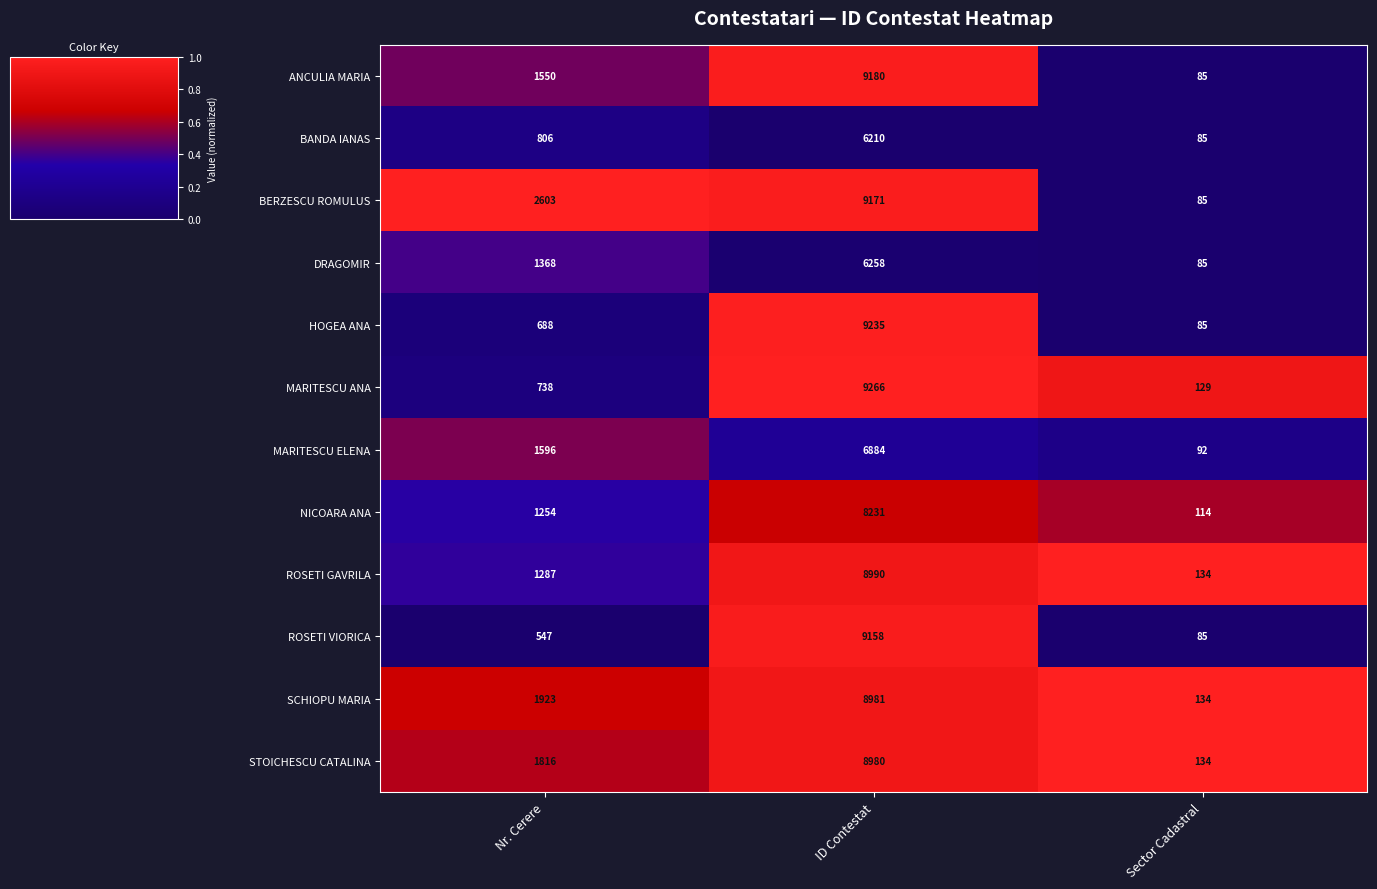

Which series has the largest range (max minus min)?

HOGEA ANA